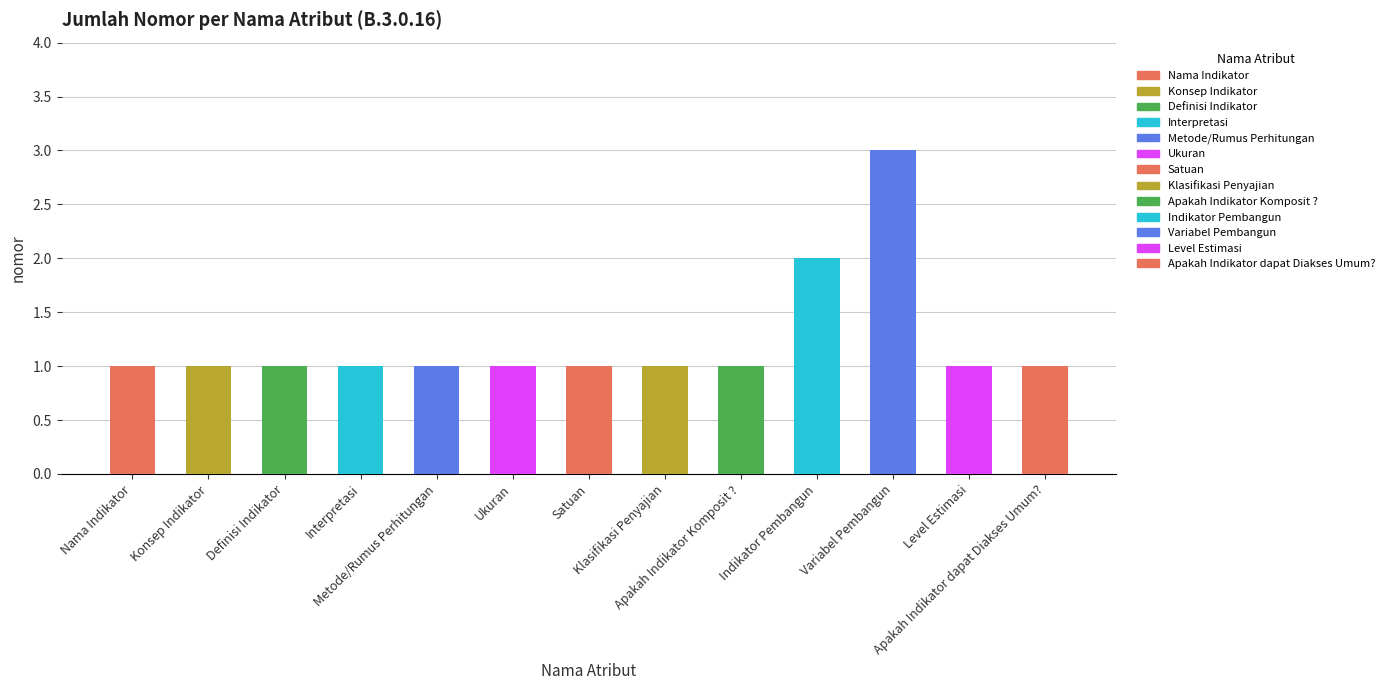

Count the number of categories in the chart.

13